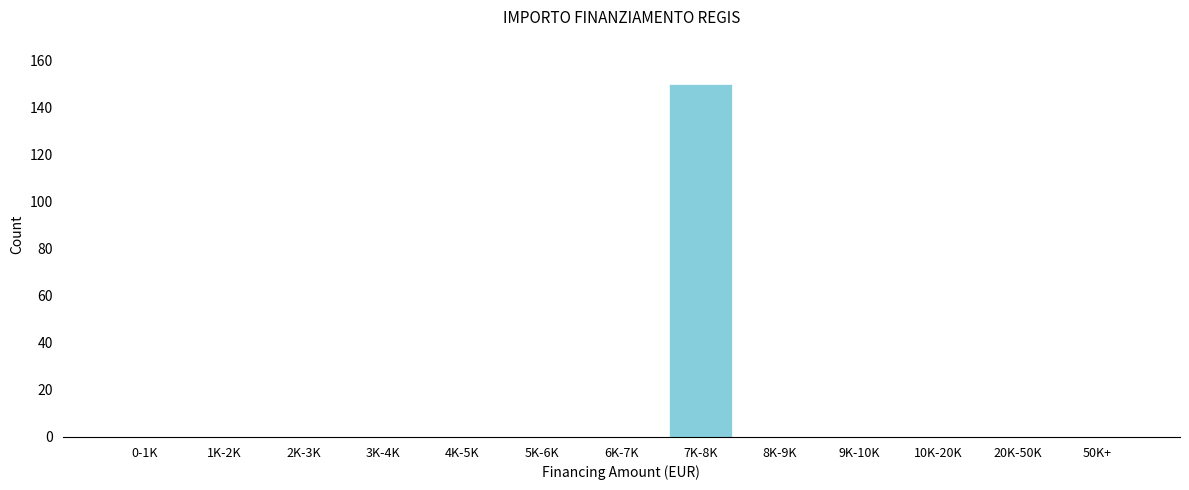

Reading left to right, list all the values displayed in this chart.

0-1K=0	1K-2K=0	2K-3K=0	3K-4K=0	4K-5K=0	5K-6K=0	6K-7K=0	7K-8K=150	8K-9K=0	9K-10K=0	10K-20K=0	20K-50K=0	50K+=0